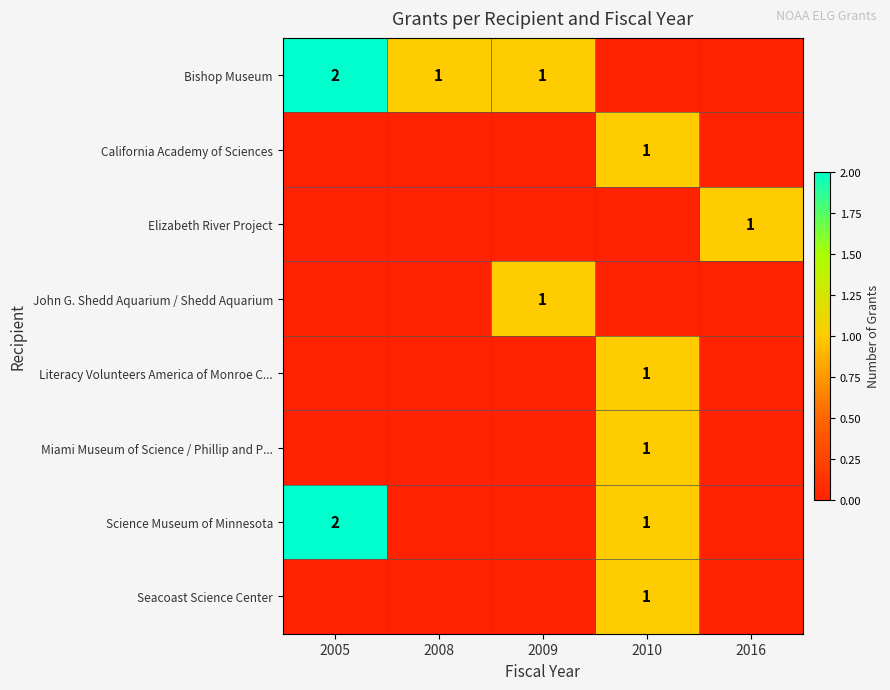

What is the sum of the John G. Shedd Aquarium / Shedd Aquarium values at 2009 and 2005?

1